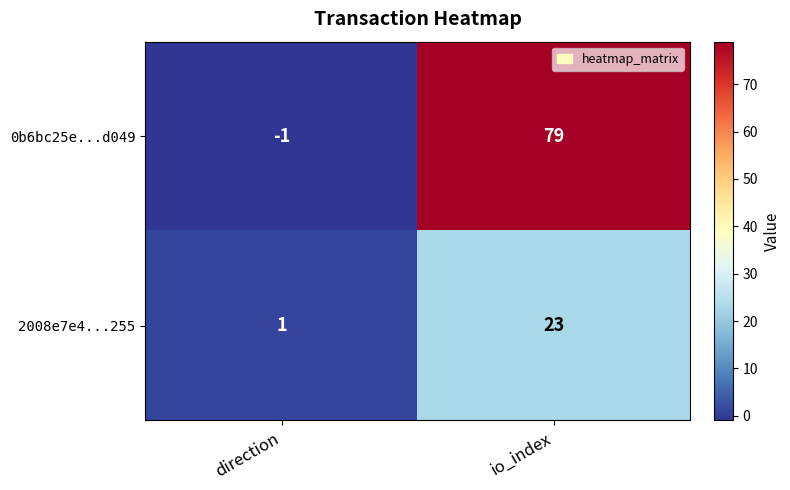

Where is 0b6bc25e...d049 nearest to the value 39?

direction